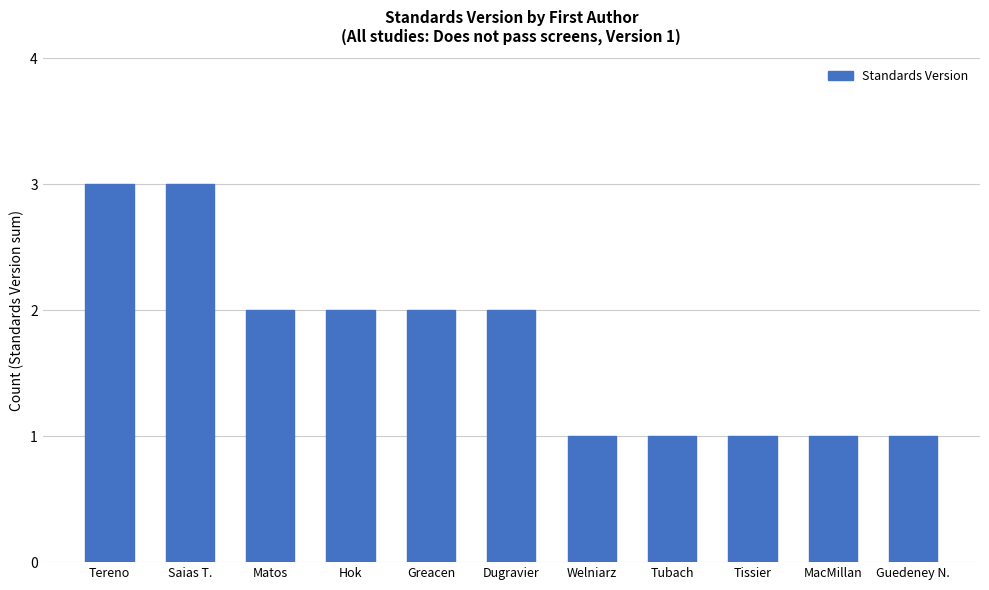

What is the sum of the values at Tubach and Greacen?

3